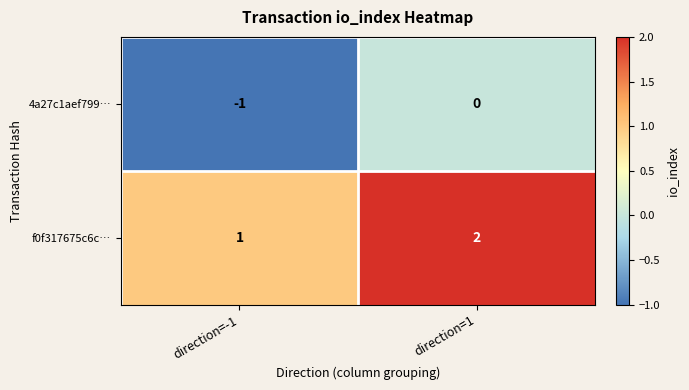

At which category does the chart reach its peak across all series?

direction=1